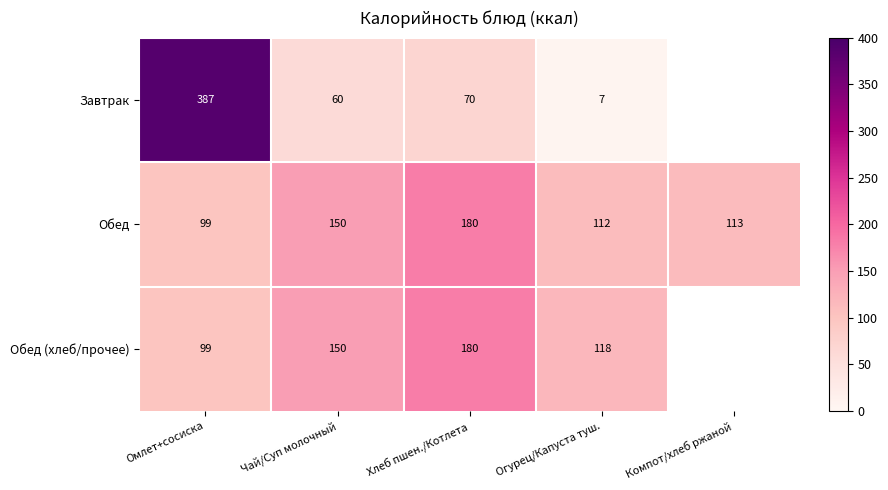

Which series changed the most between Чай/Суп молочный and Огурец/Капуста туш.?

Завтрак